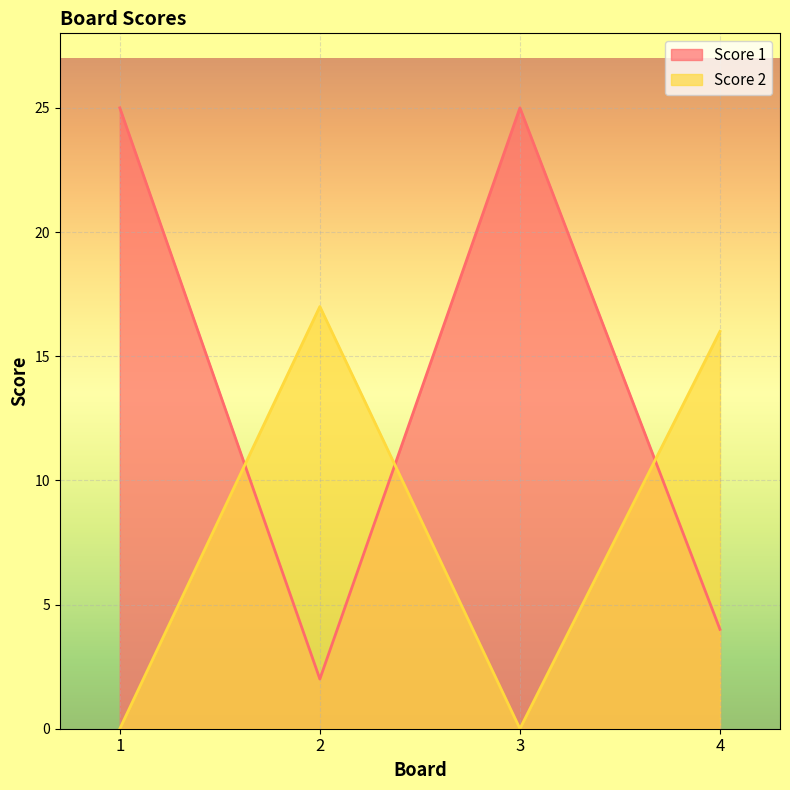

Where is the first local minimum for Score 2?

3